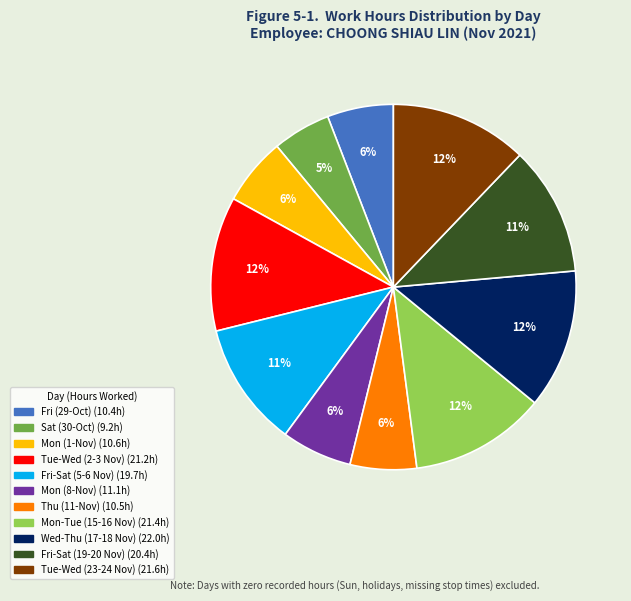

Is there a majority slice in this chart?

No